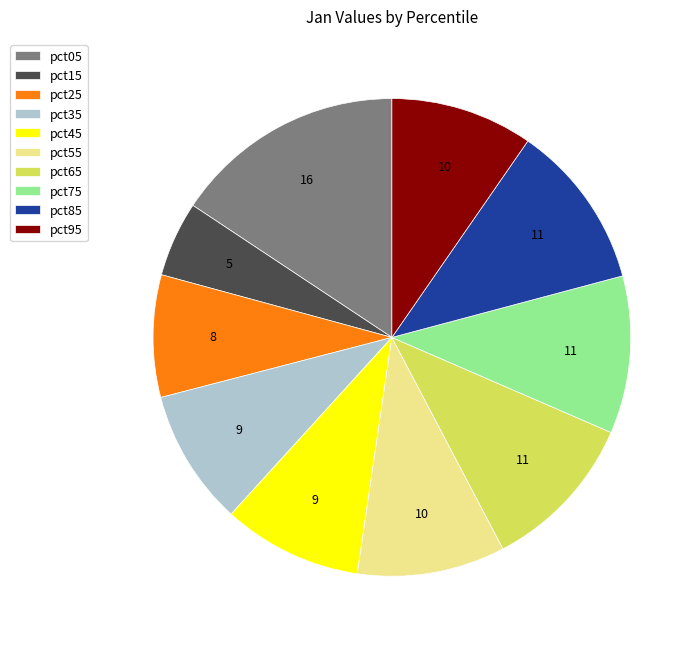

Is the sum of pct75 and pct05 greater than half?

No